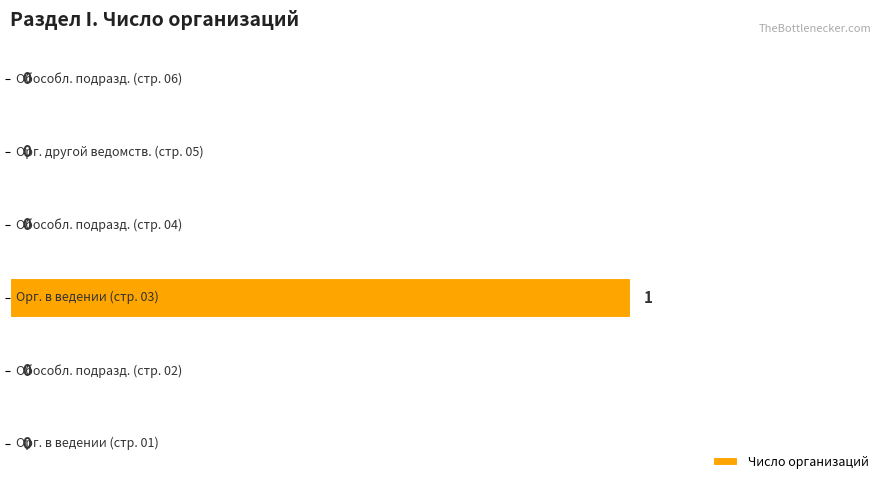

How many values are between 0 and 1?

6